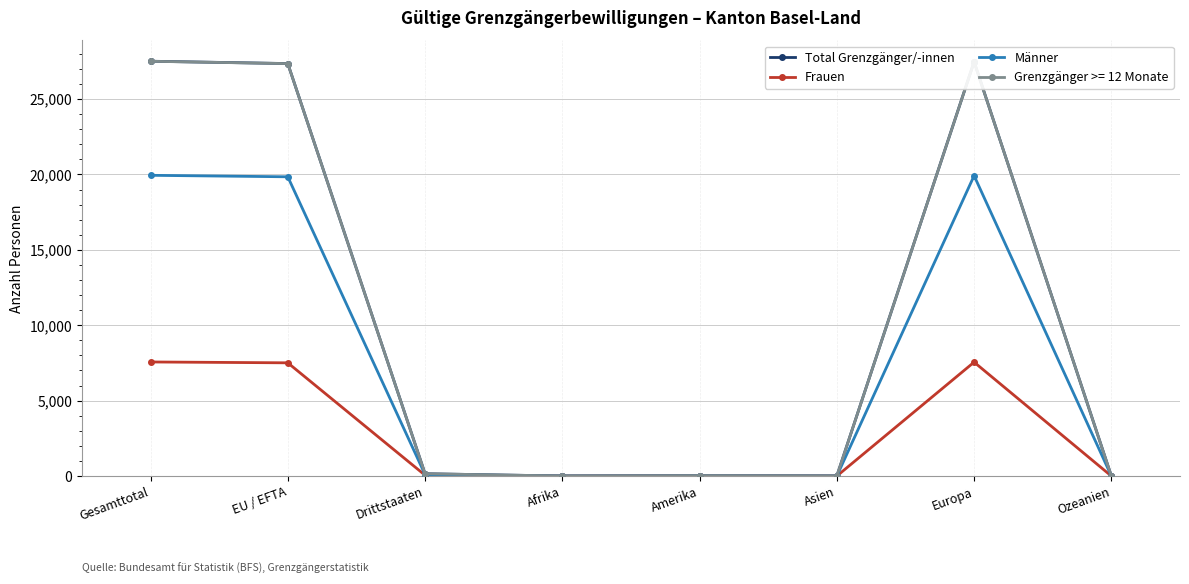

At how many categories does at least one series exceed 1428?

3